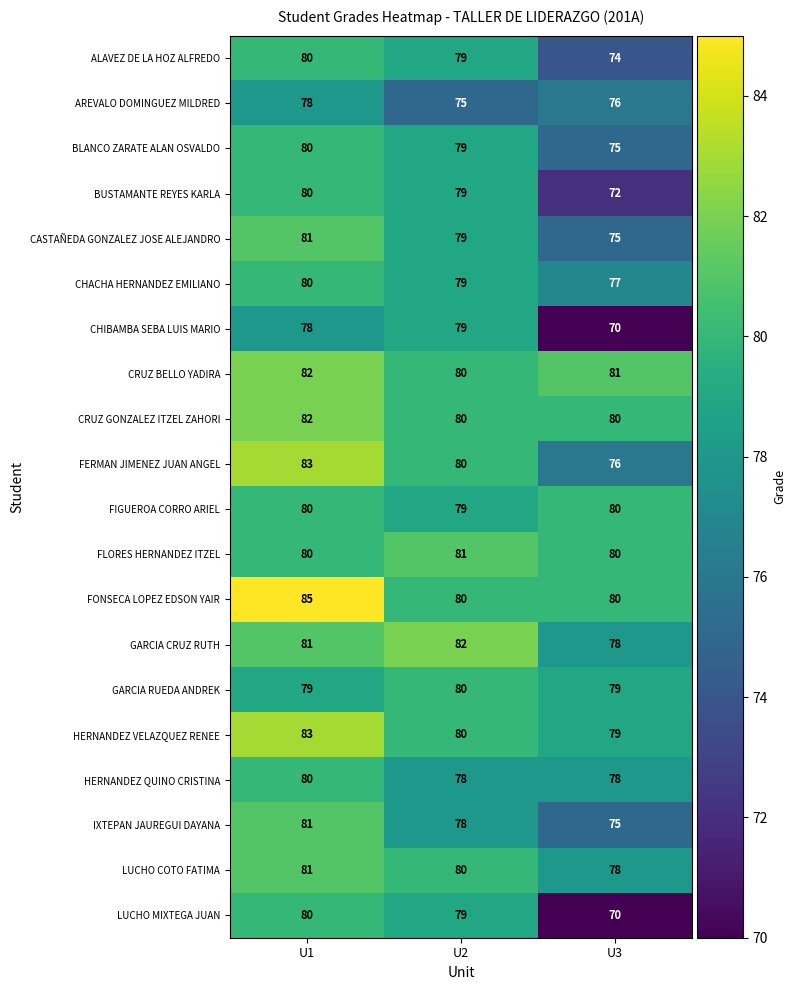

Which series changed the most between U1 and U3?

LUCHO MIXTEGA JUAN